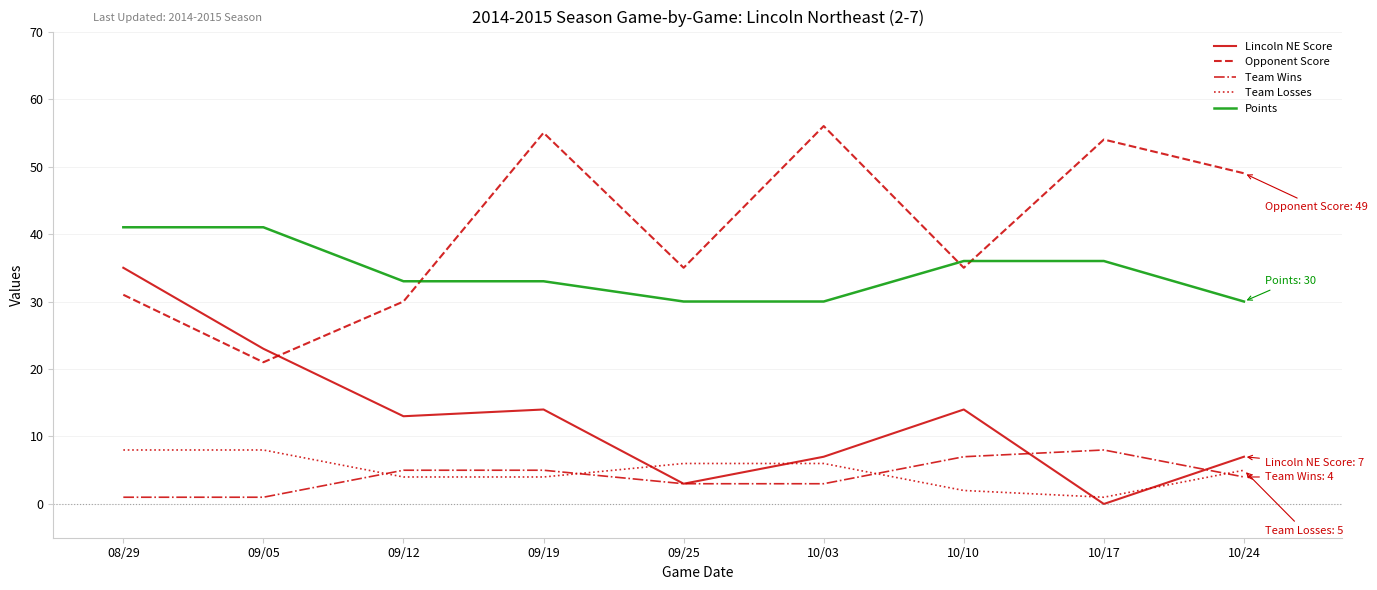

At which category is the sum across all series the highest?

08/29